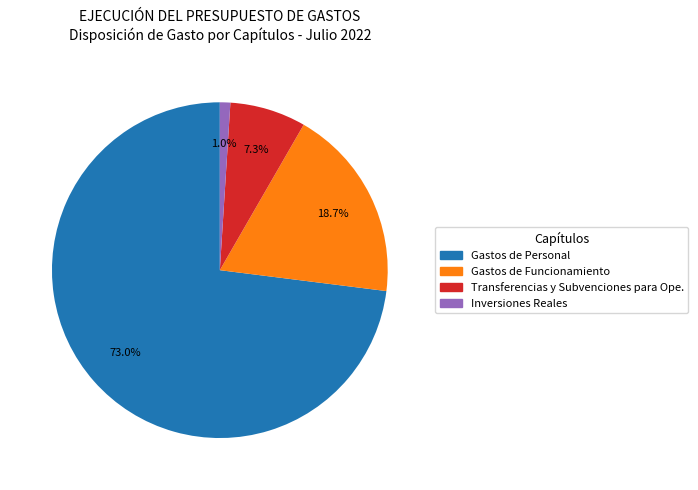

Is there a majority slice in this chart?

Yes